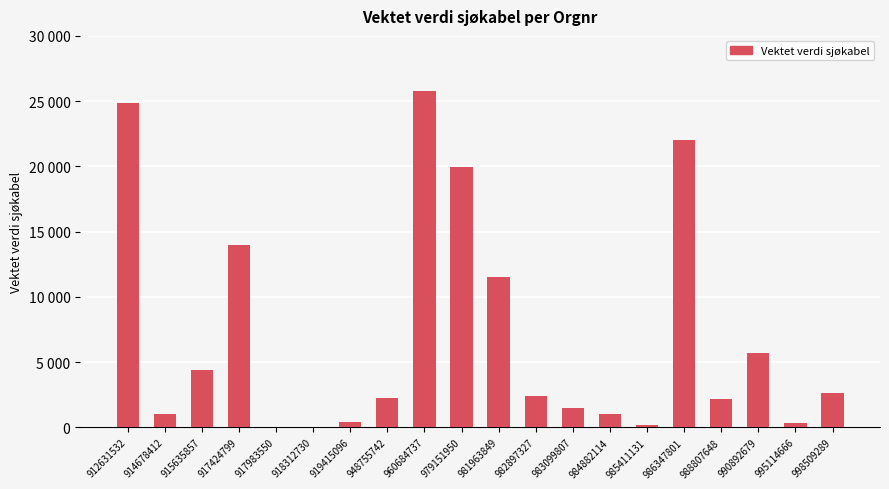

Are the bars horizontal?

No